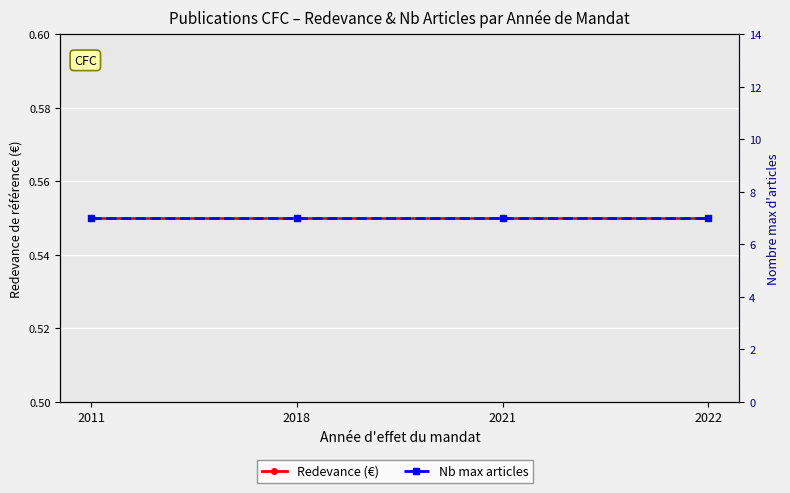

What is the value of the Redevance (€) point at the 4th from the left?

0.6